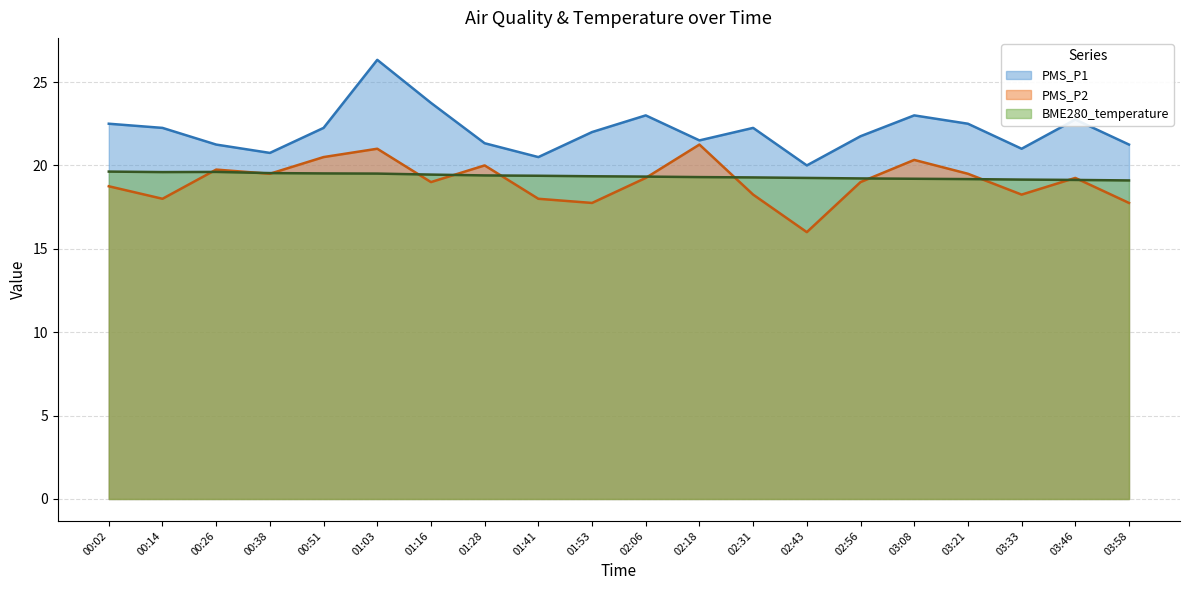

Which category has the lowest value in the BME280_temperature series?

03:58